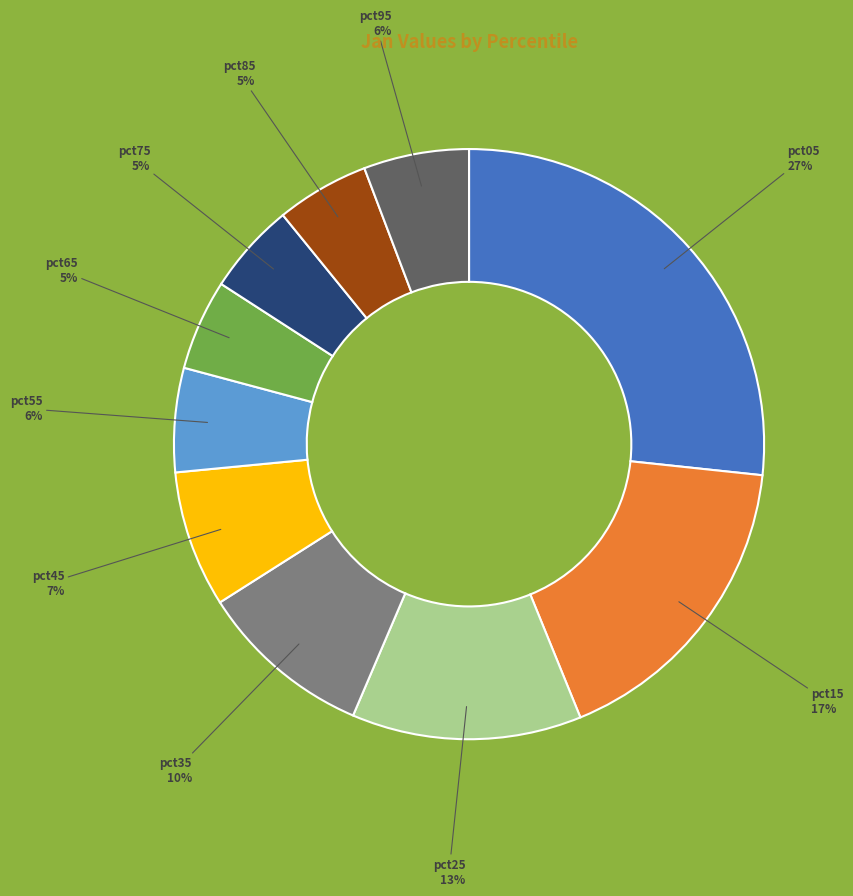

Does any single category account for the majority?

No